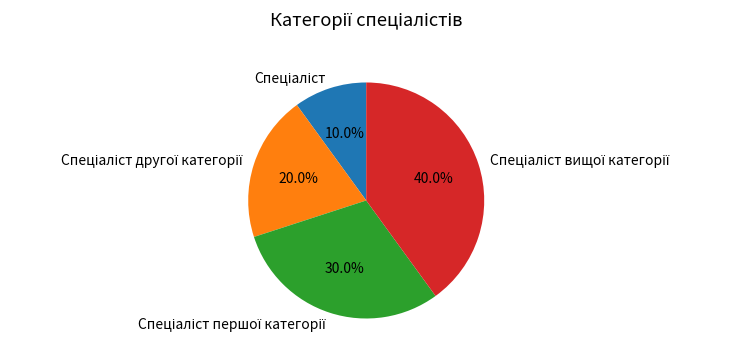

How many segments does this pie chart have?

4